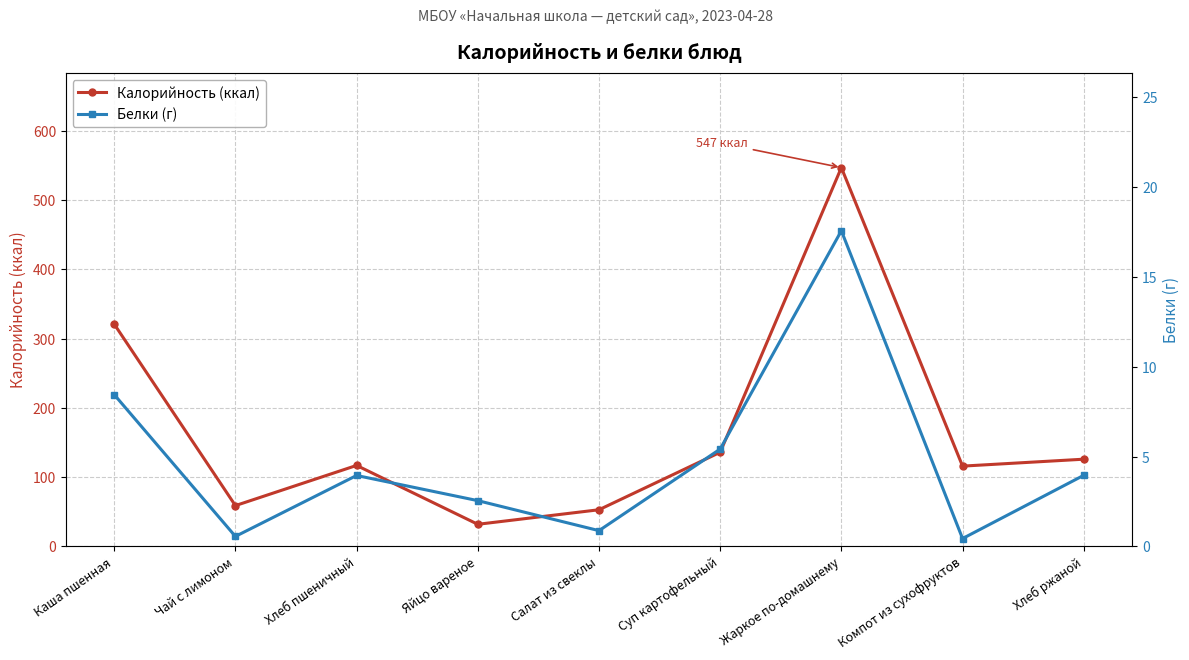

What are all the series names shown in the legend?

Калорийность (ккал), Белки (г)